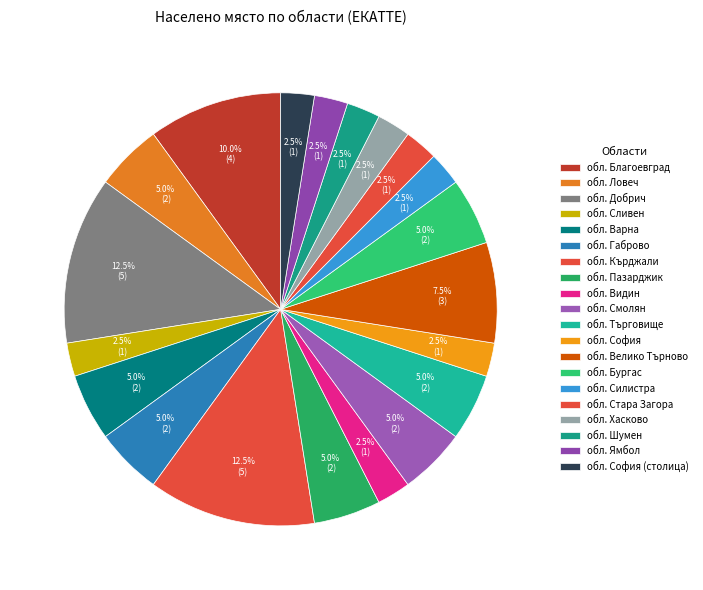

Is there a majority slice in this chart?

No